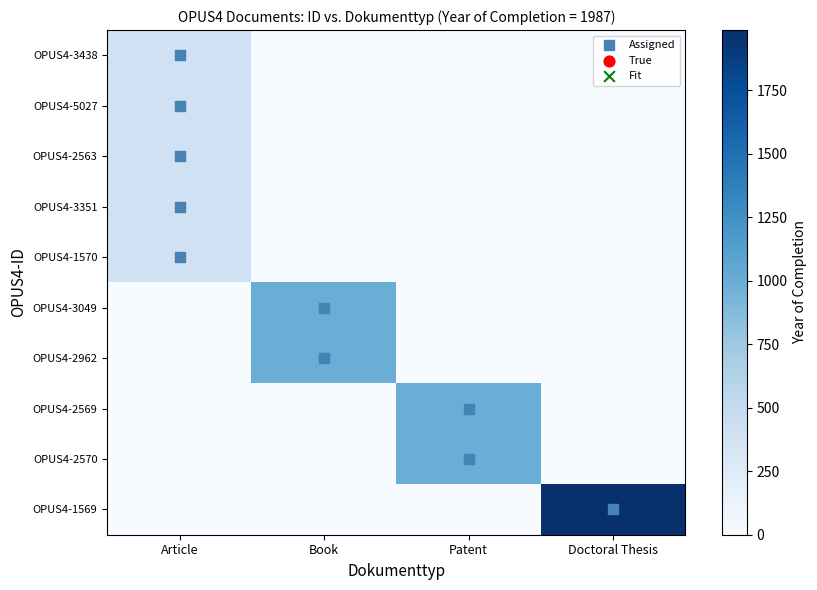

Which series changed the most between Article and Doctoral Thesis?

OPUS4-1569